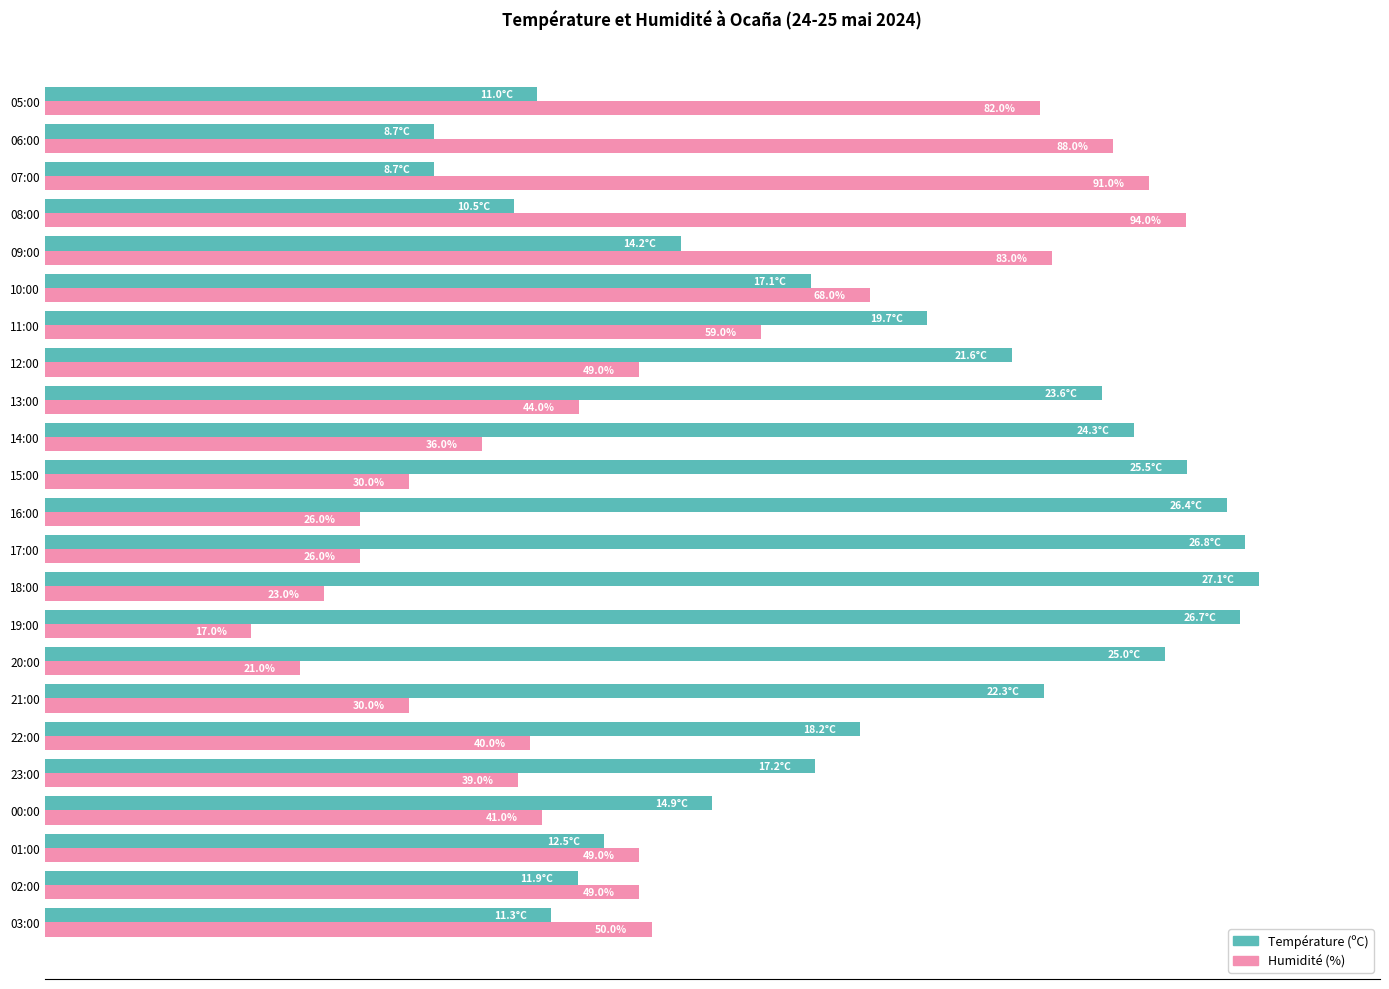

Which category has the highest value across all series?

18:00